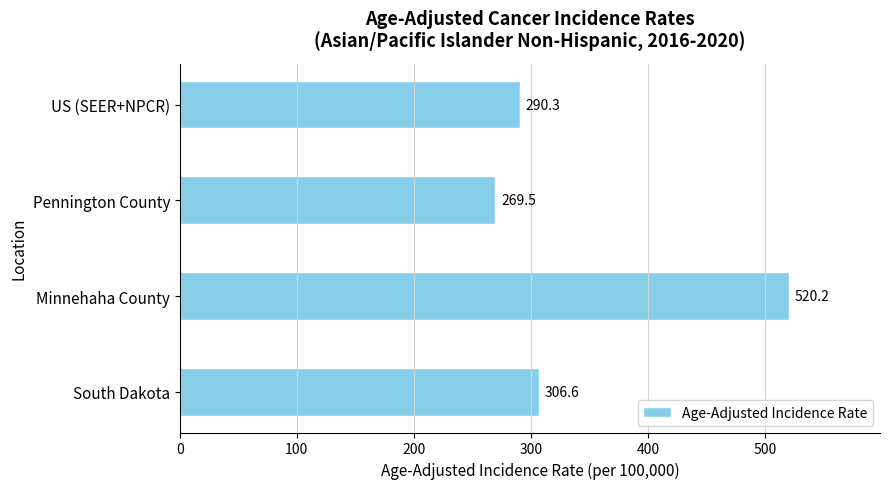

Is it true that the value at US (SEER+NPCR) is 290.3?

True